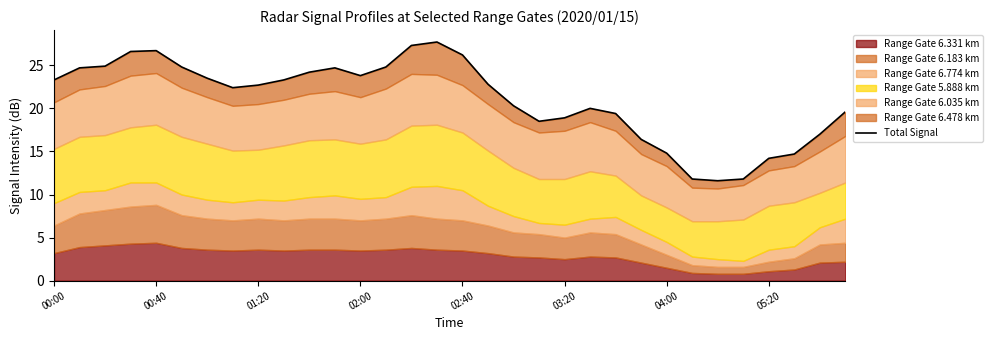

How many lines are shown in the chart?

1